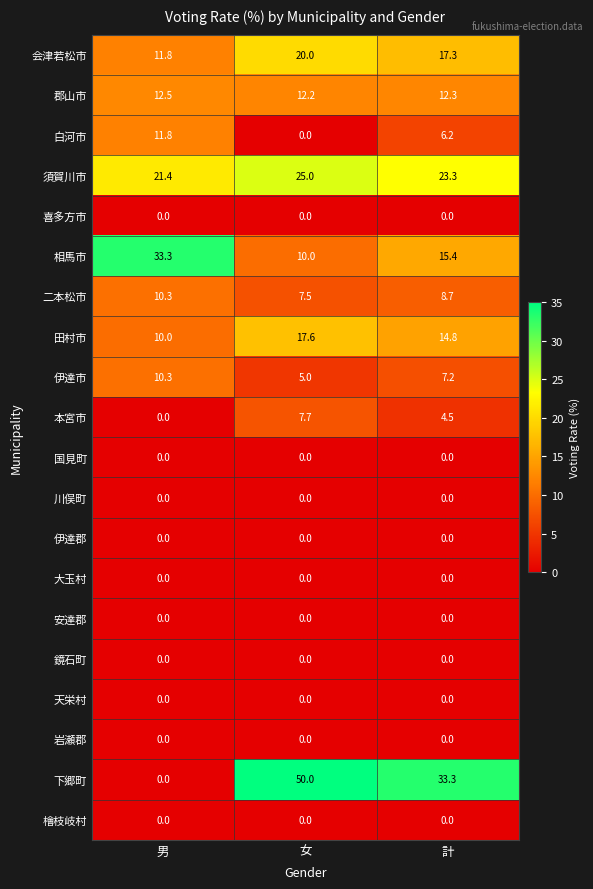

Is the value of 白河市 at 女 greater than the value of 会津若松市 at 女?

No